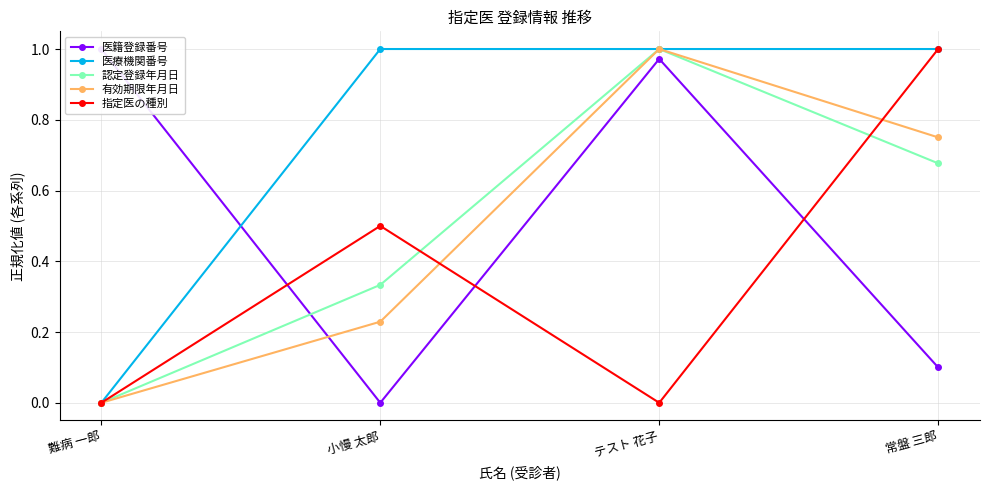

Count the 有効期限年月日 values in the range 0 to 1.

4